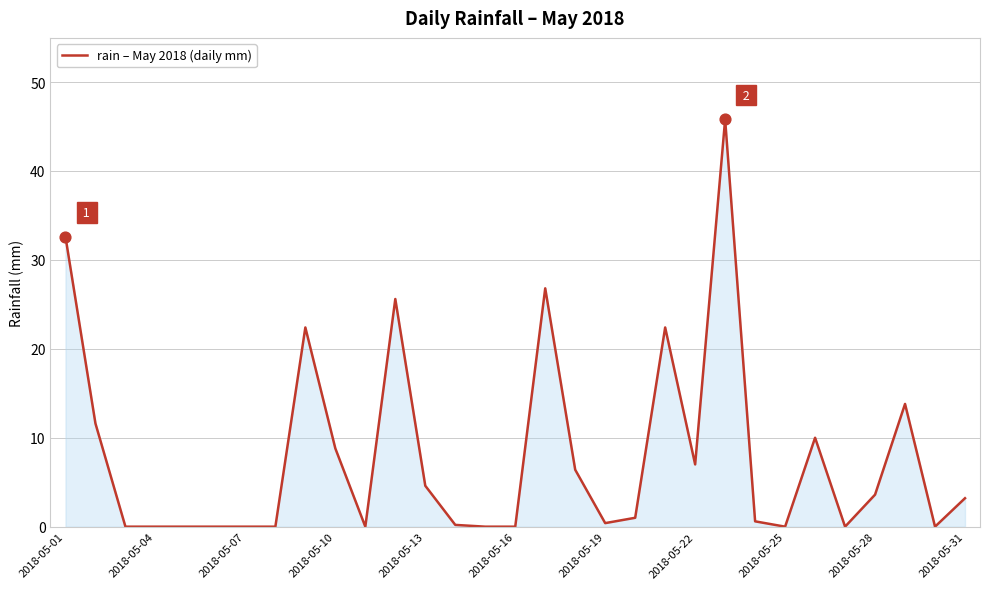

What is the difference between the maximum and minimum values?

45.8